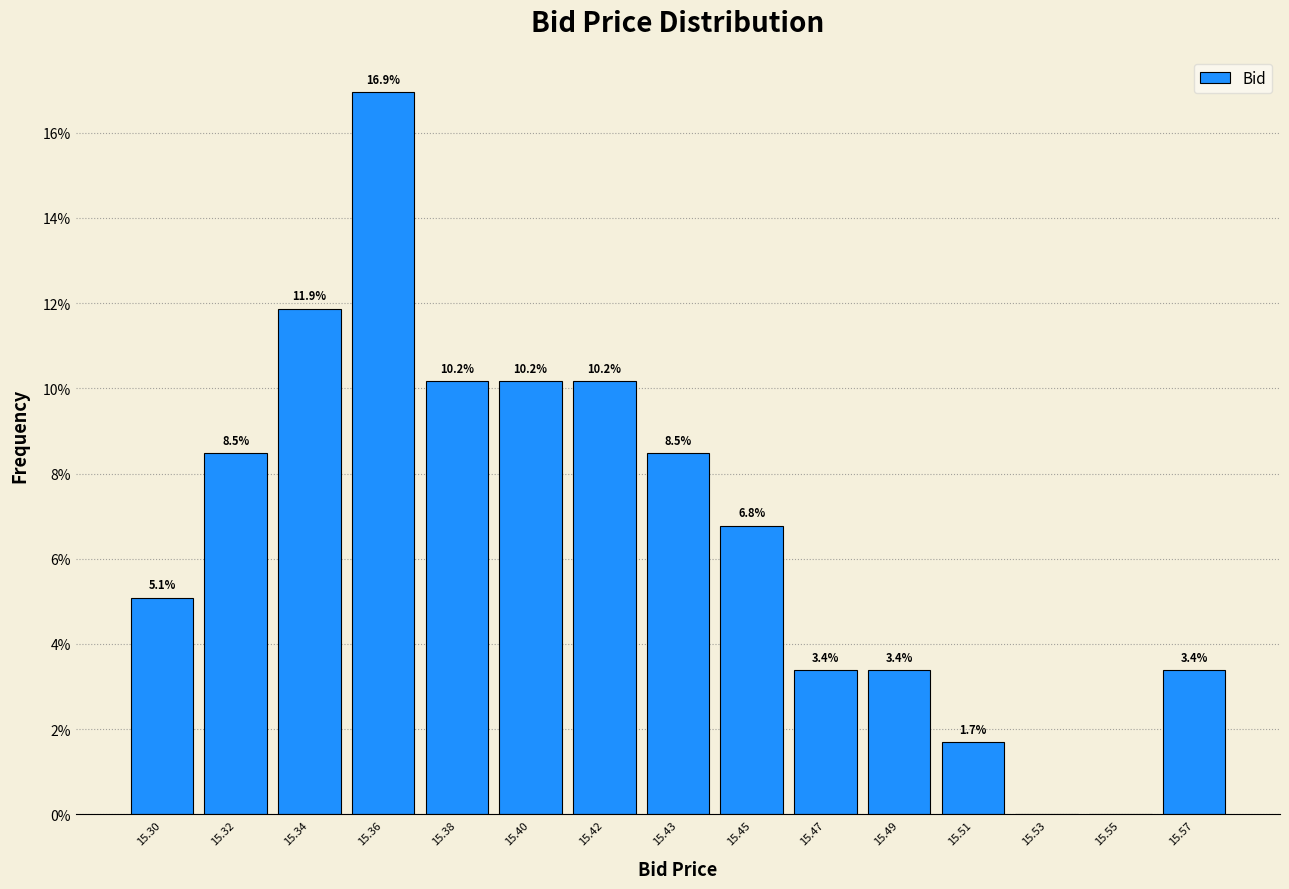

Reading right to left, transcribe all the data shown in this chart.

15.57=3.4	15.55=0.0	15.53=0.0	15.51=1.7	15.49=3.4	15.47=3.4	15.45=6.8	15.43=8.5	15.42=10.2	15.40=10.2	15.38=10.2	15.36=16.9	15.34=11.9	15.32=8.5	15.30=5.1